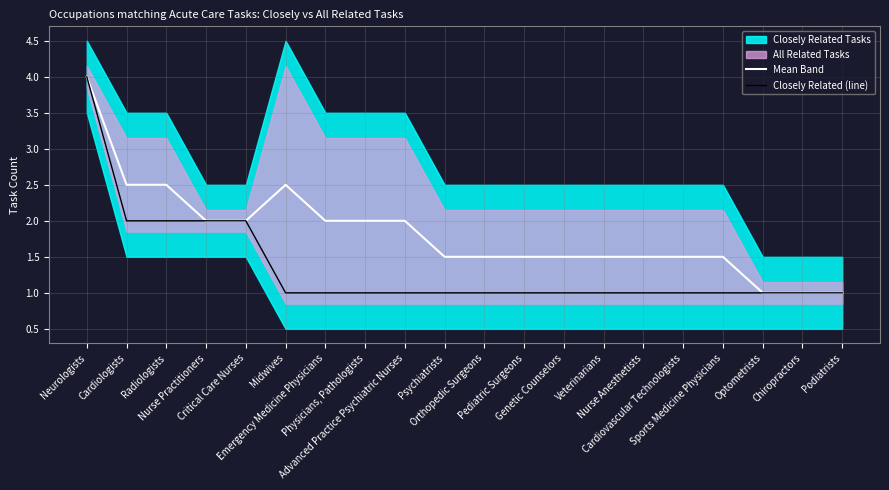

What is the spread (max minus min) of values at Radiologists?

0.5